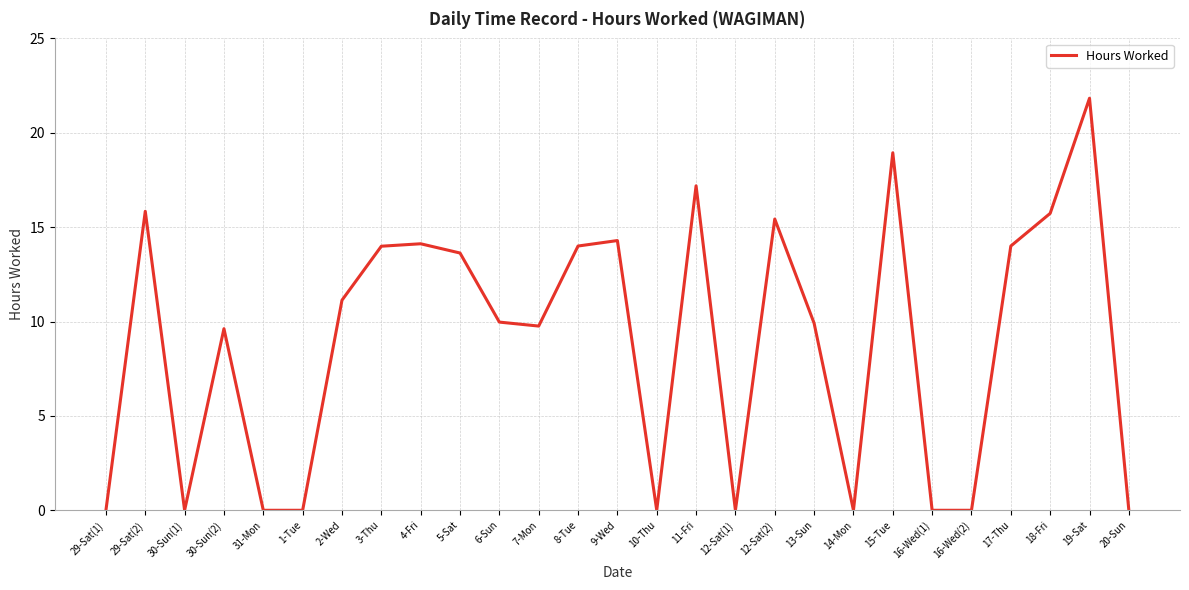

Where does the data first go above 9?

29-Sat(2)